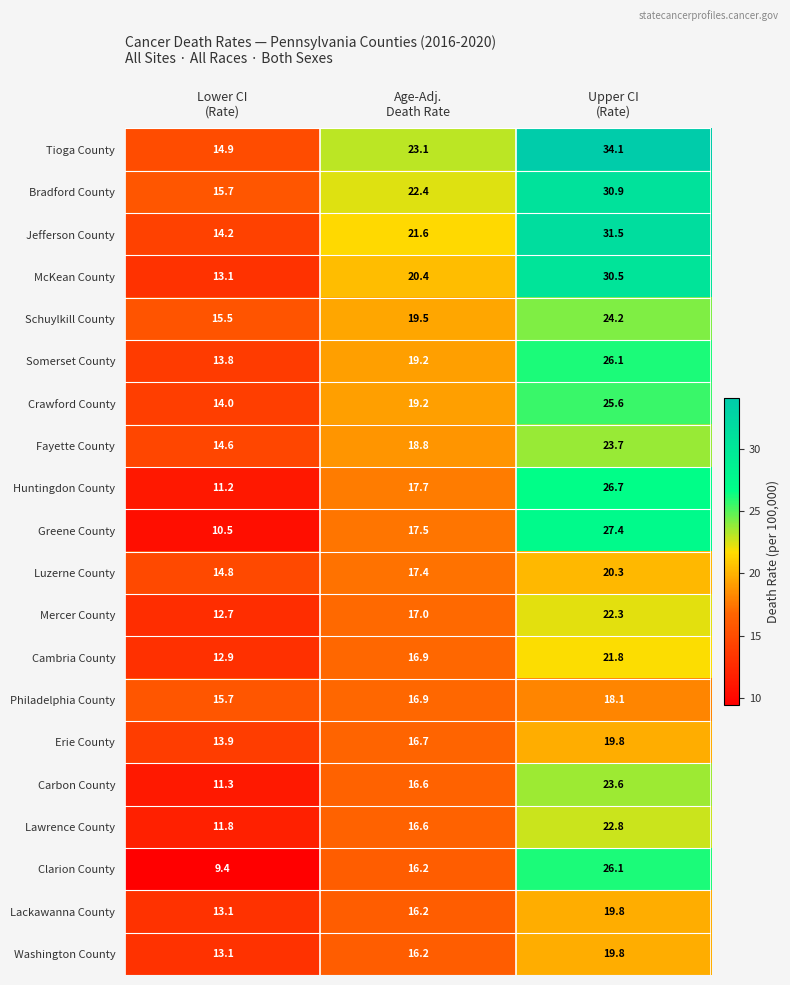

What is the difference between the maximum and minimum values in the Jefferson County series?

17.3